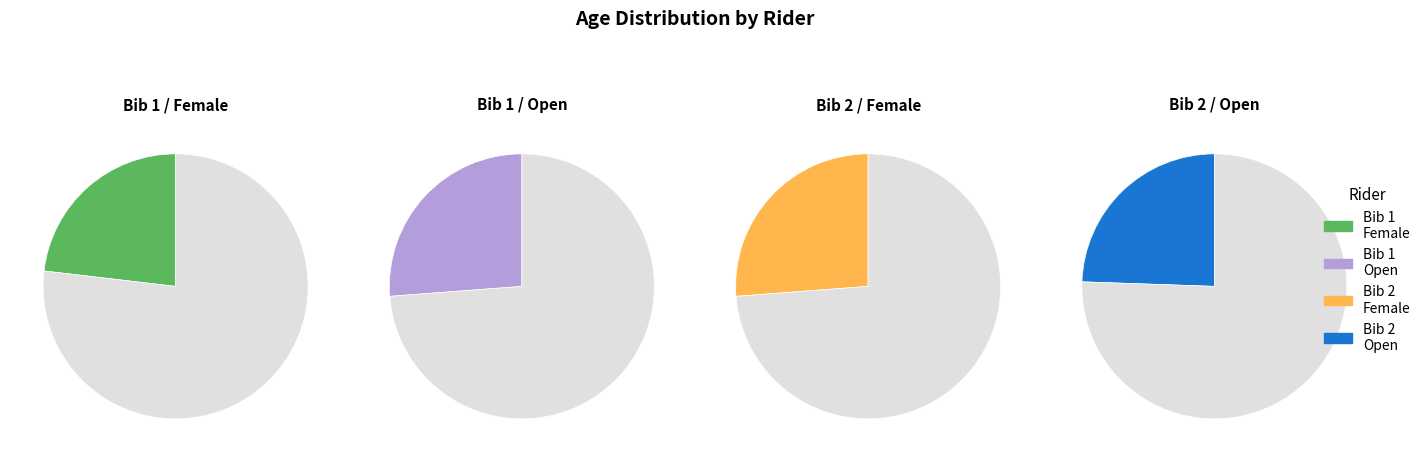

Is there a majority slice in this chart?

No